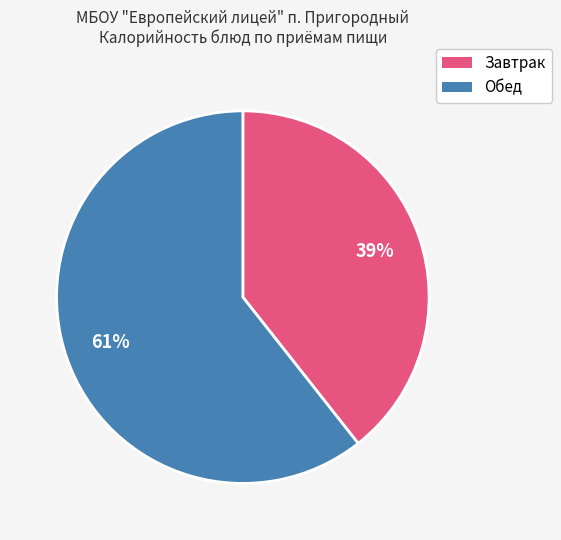

Is there a majority slice in this chart?

Yes